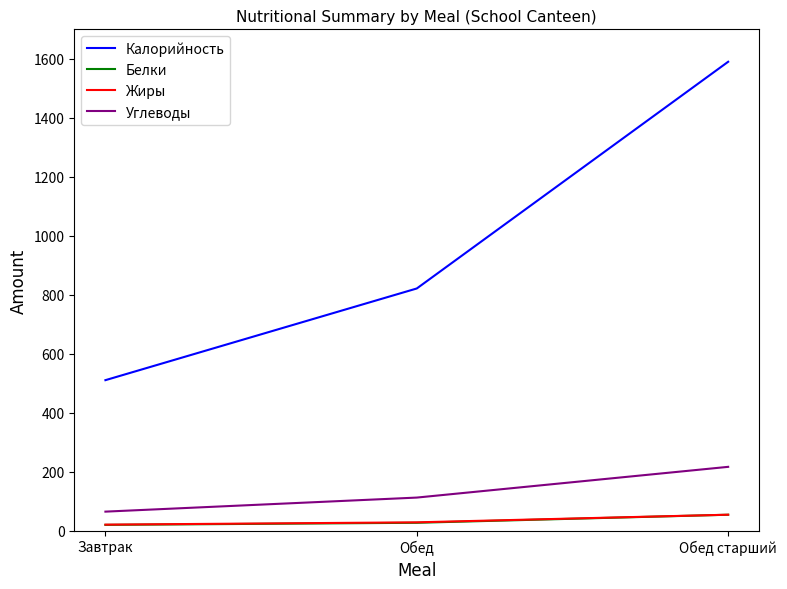

Is the value of Калорийность at Завтрак greater than the value of Белки at Обед?

Yes